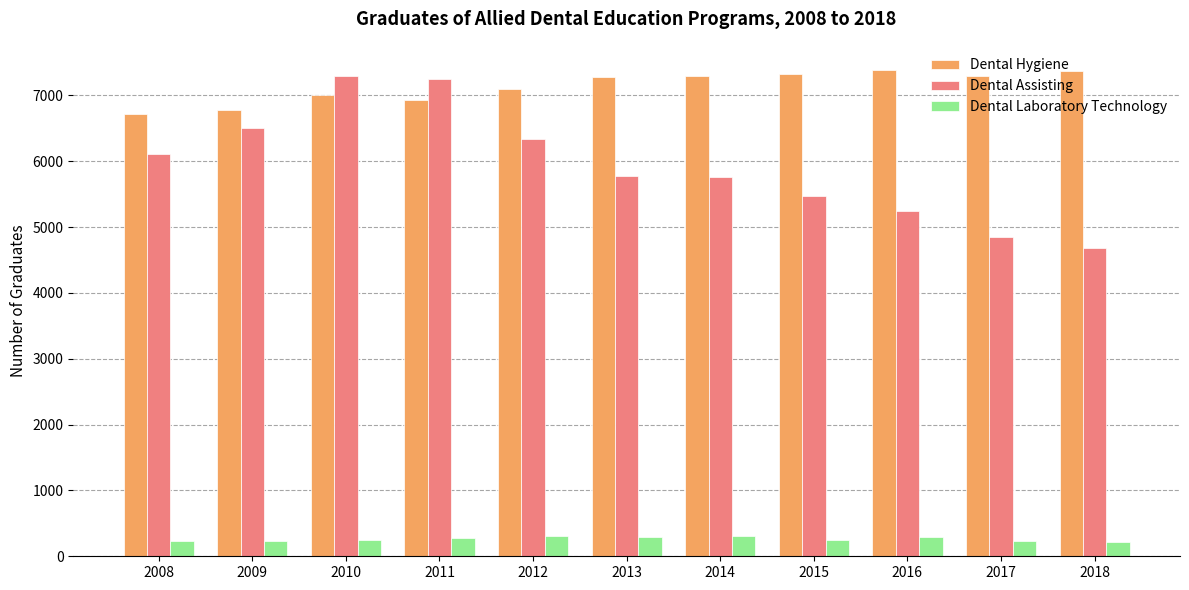

Is the value of Dental Assisting at 2008 greater than the value of Dental Laboratory Technology at 2016?

Yes